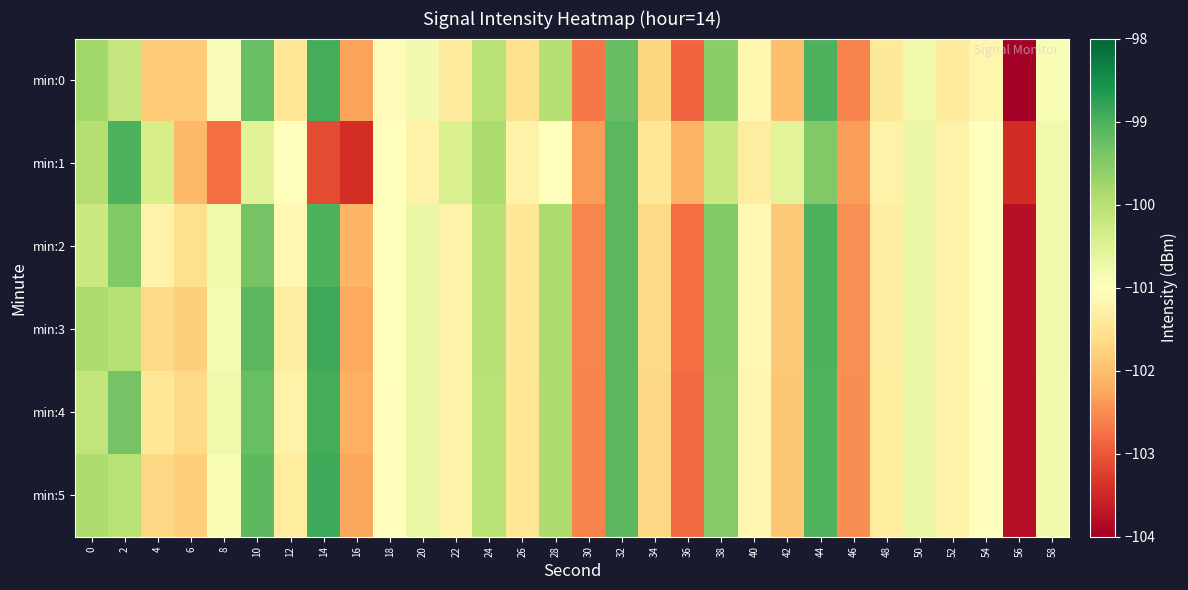

What is the total value across all series at 4?

-608.3